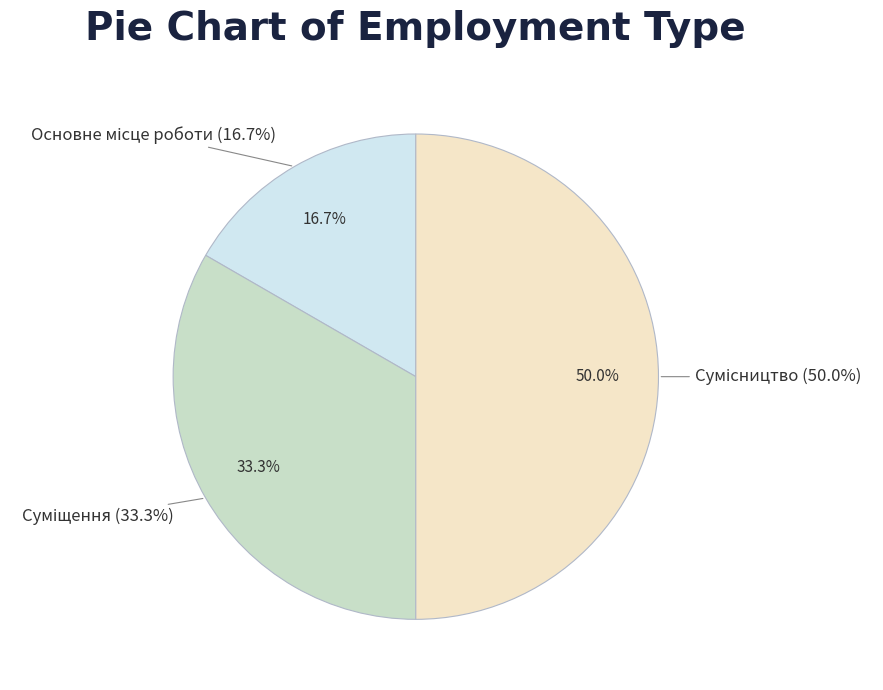

Rank the categories by value from highest to lowest.

Сумісництво, Суміщення, Основне місце роботи